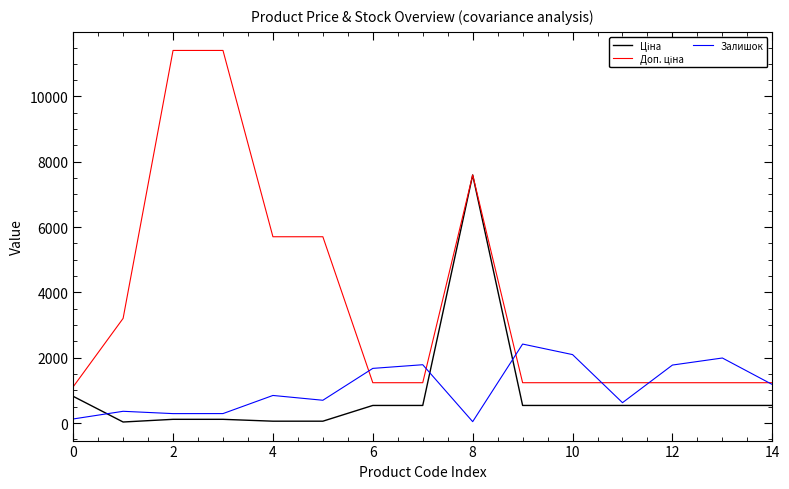

Which series has the largest total across all categories?

Доп. ціна